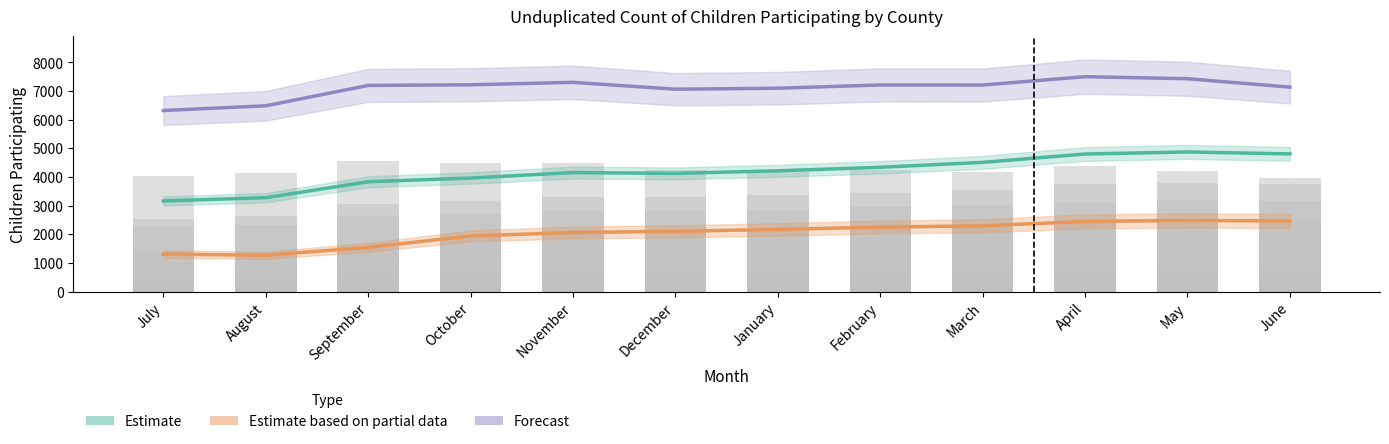

How many bars are there in each group?

3